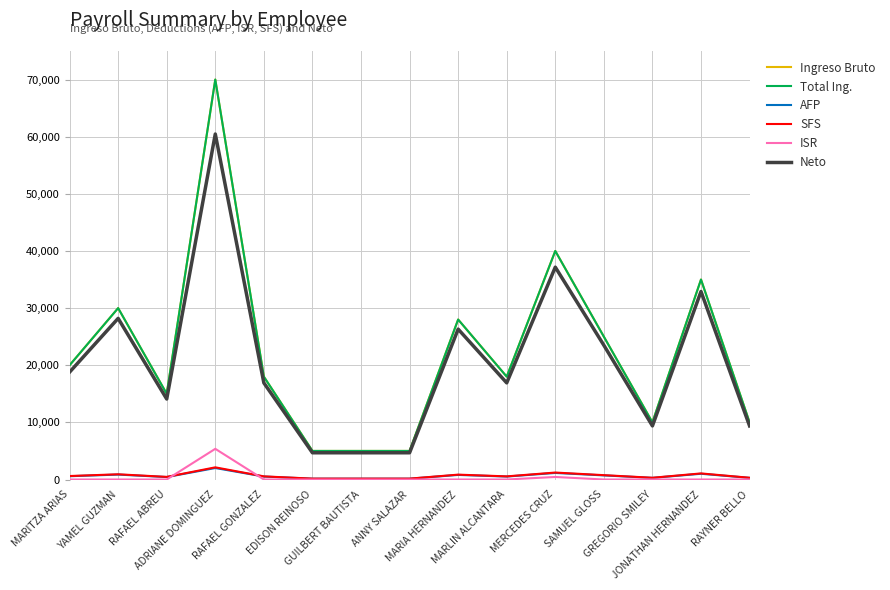

What is the value of the Total Ing. point at the 2nd from the left?

30000.0